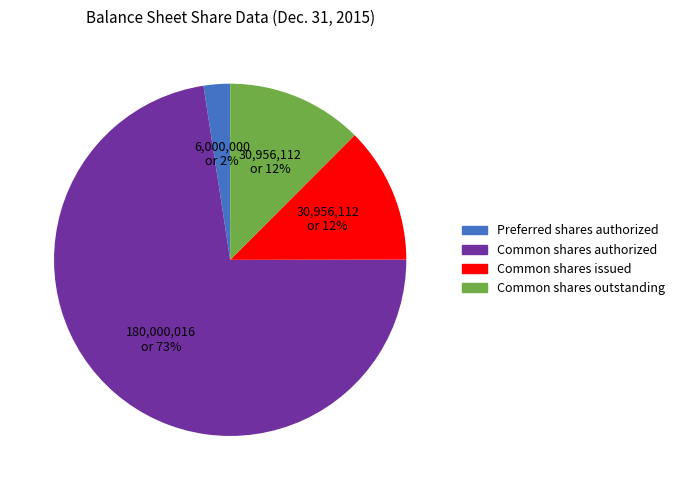

Is there a majority slice in this chart?

Yes